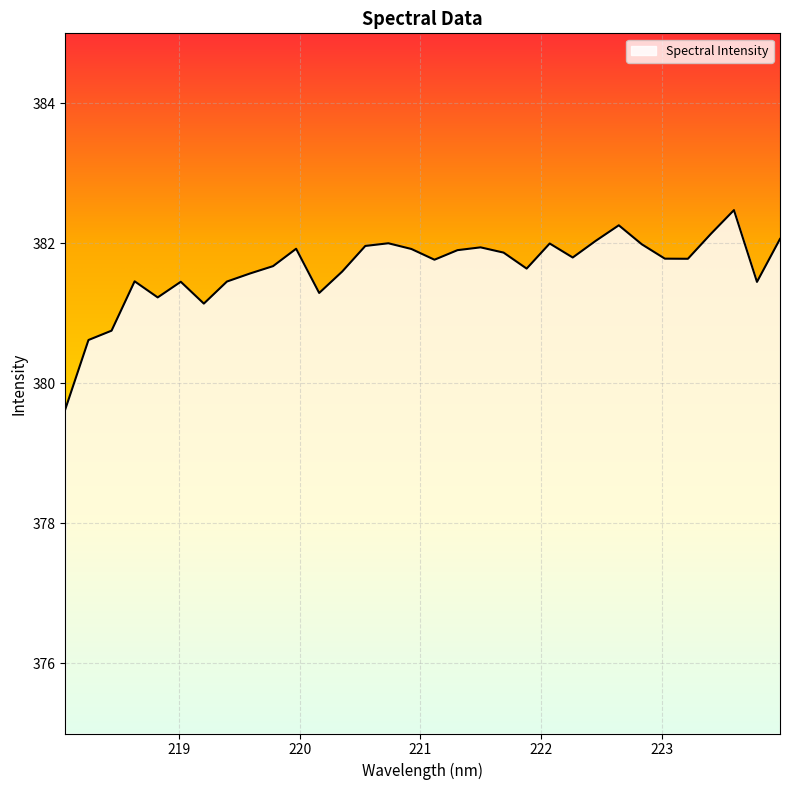

What is the average value?

381.6